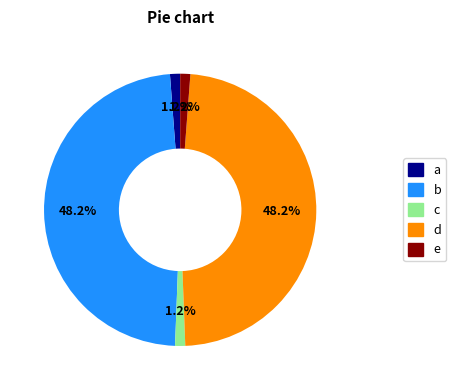

Is there any slice that represents more than half of the pie?

No